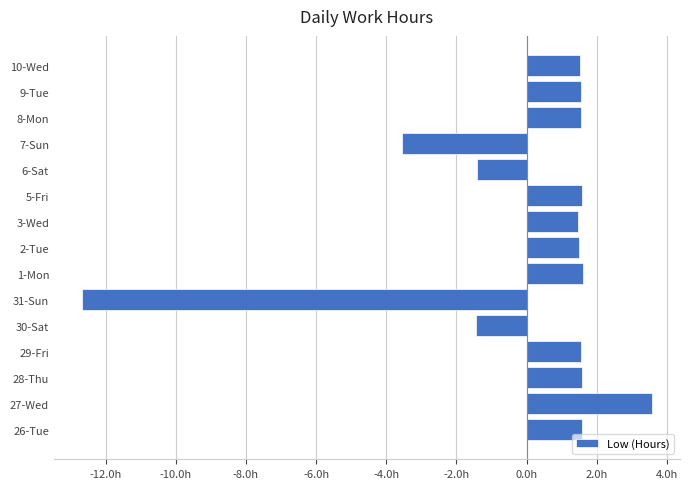

Which category has the lowest value across all series?

31-Sun